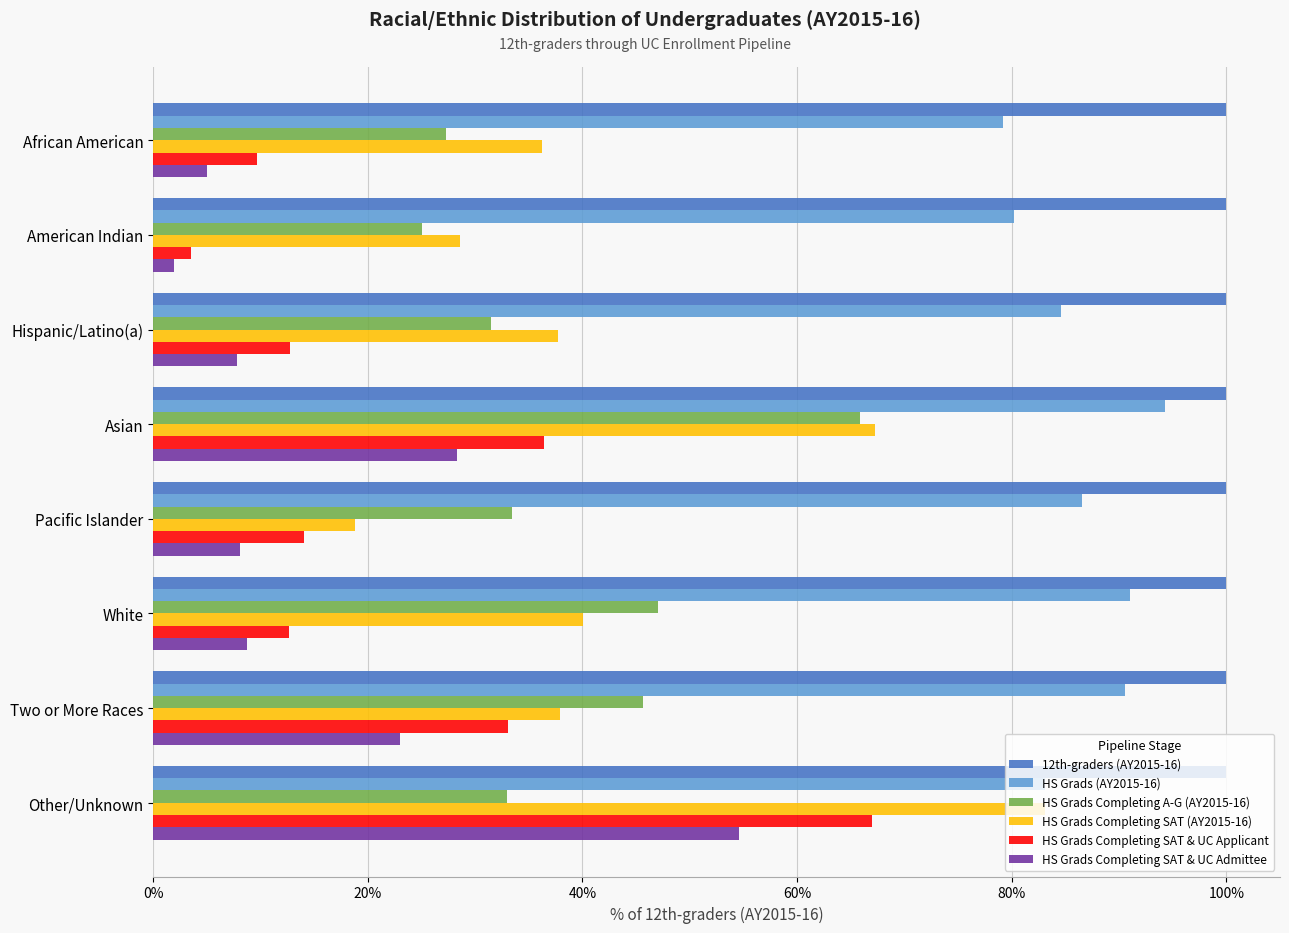

Read the HS Grads Completing SAT & UC Admittee value at Two or More Races.

23.0